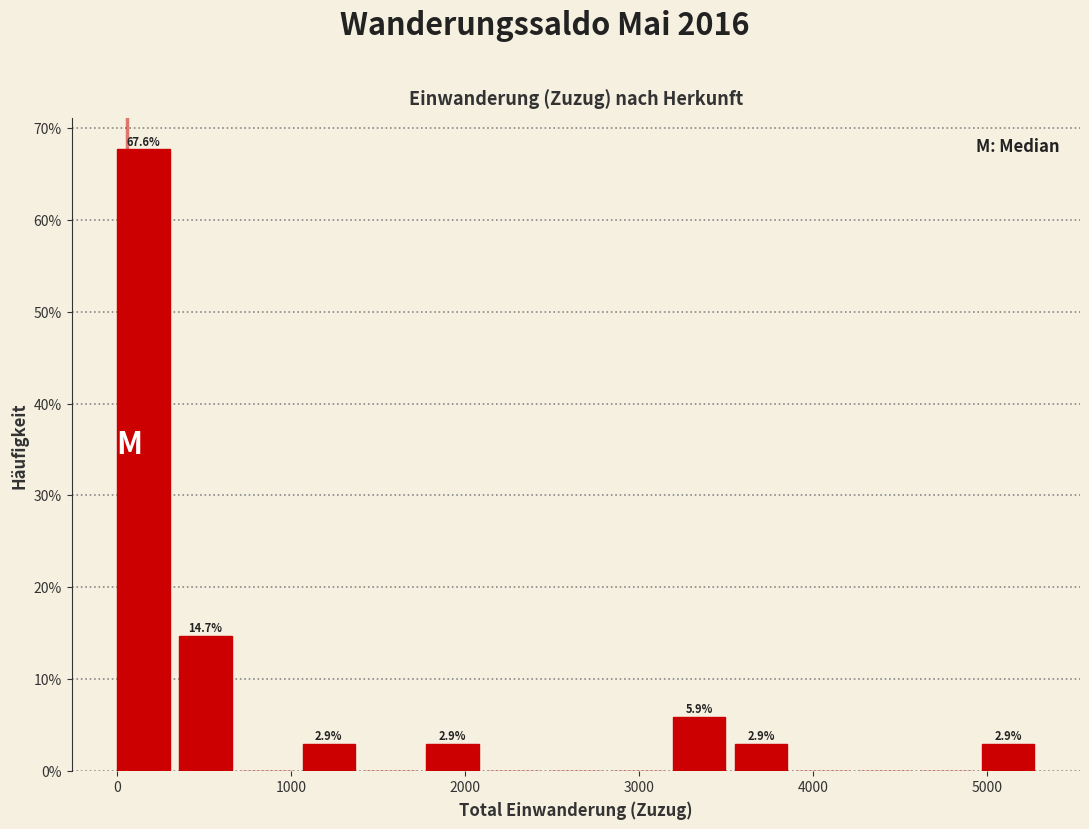

Read against the x-axis, roughly where is the centre of the tallest bar?

200